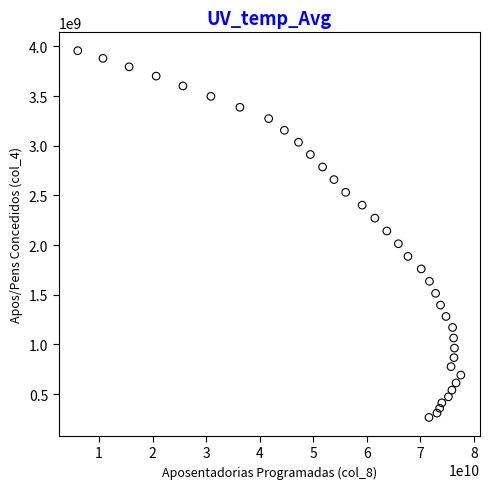

What is the range of Y values (max minus min)?

3691772620.1